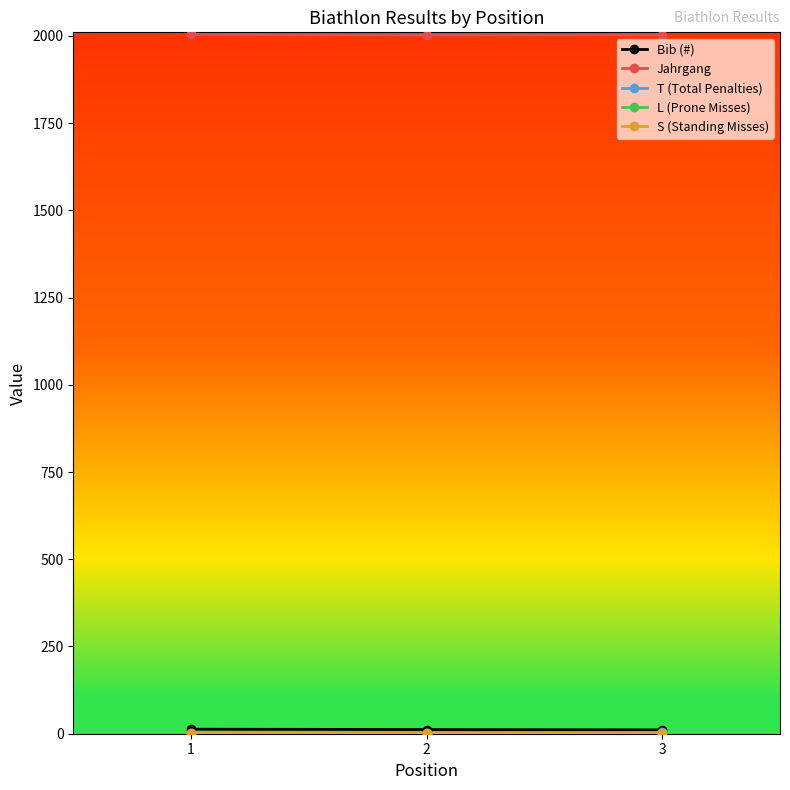

At how many categories does at least one series exceed 977?

3